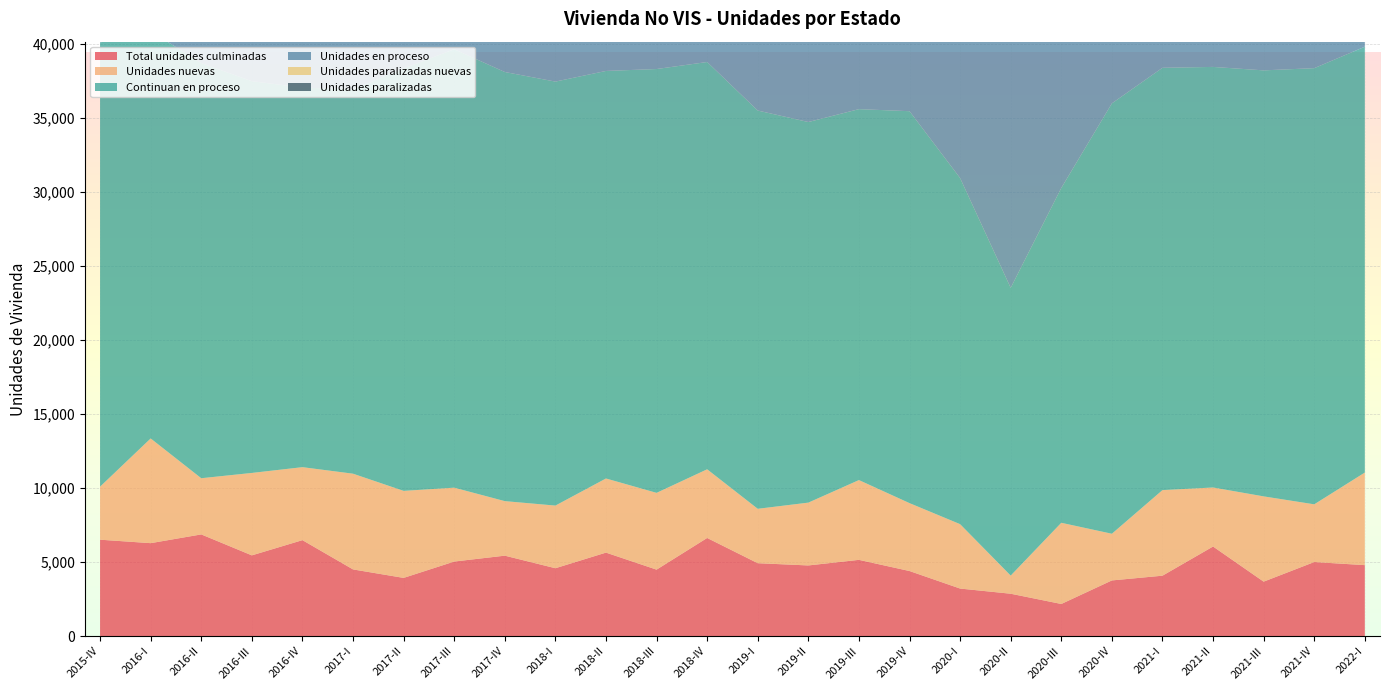

What is the label of the 19th point from the left?

2020-II